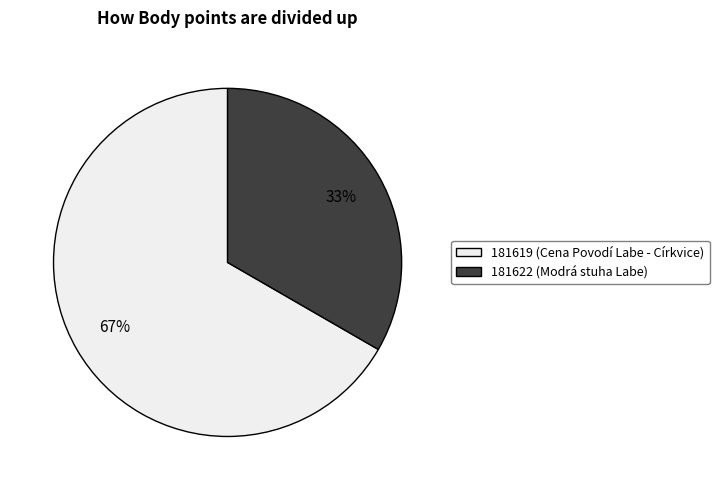

What is the smallest slice in the pie chart?

181622